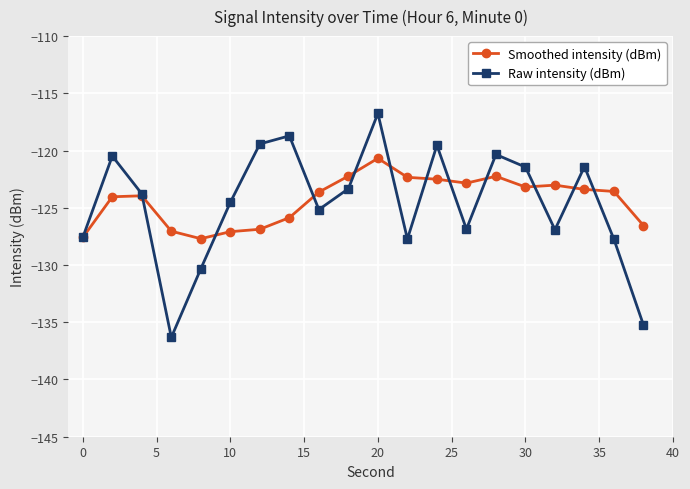

What is the average value of the Raw intensity (dBm) series?

-124.7